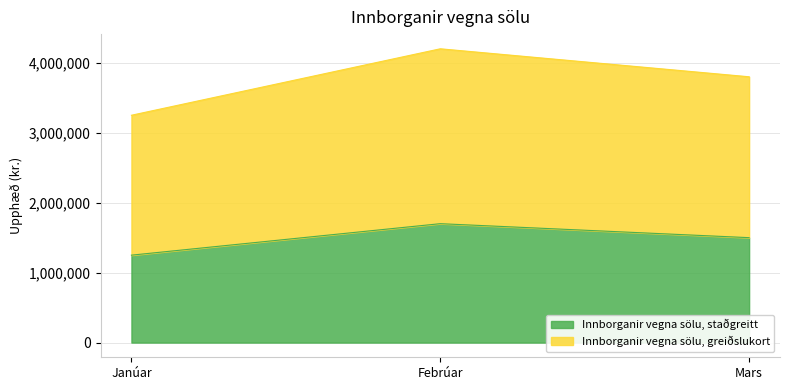

How many lines are shown in the chart?

2